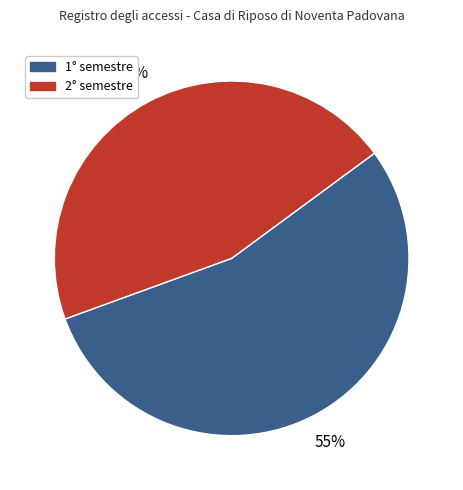

Does 1° semestre account for over 50% of the chart?

Yes